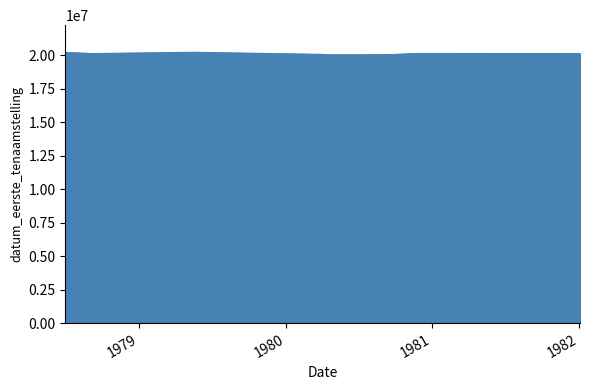

What is the difference between the second highest and minimum values?

179676